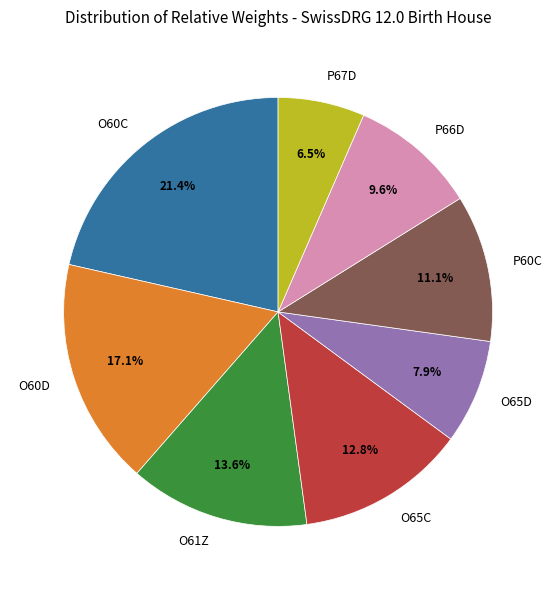

Rank the categories by value from highest to lowest.

O60C, O60D, O61Z, O65C, P60C, P66D, O65D, P67D